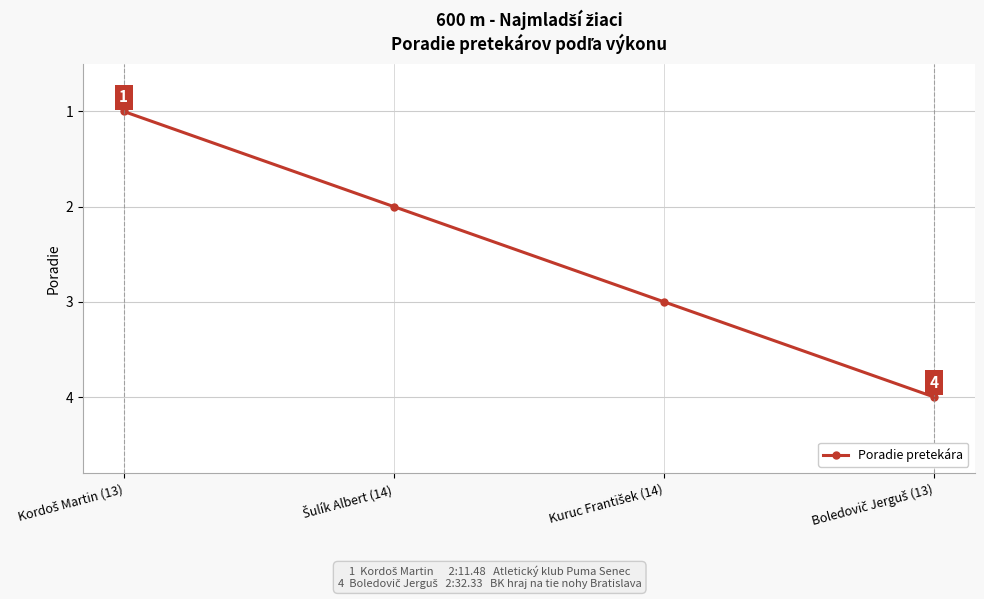

What is the value of the 1st point from the left?

1